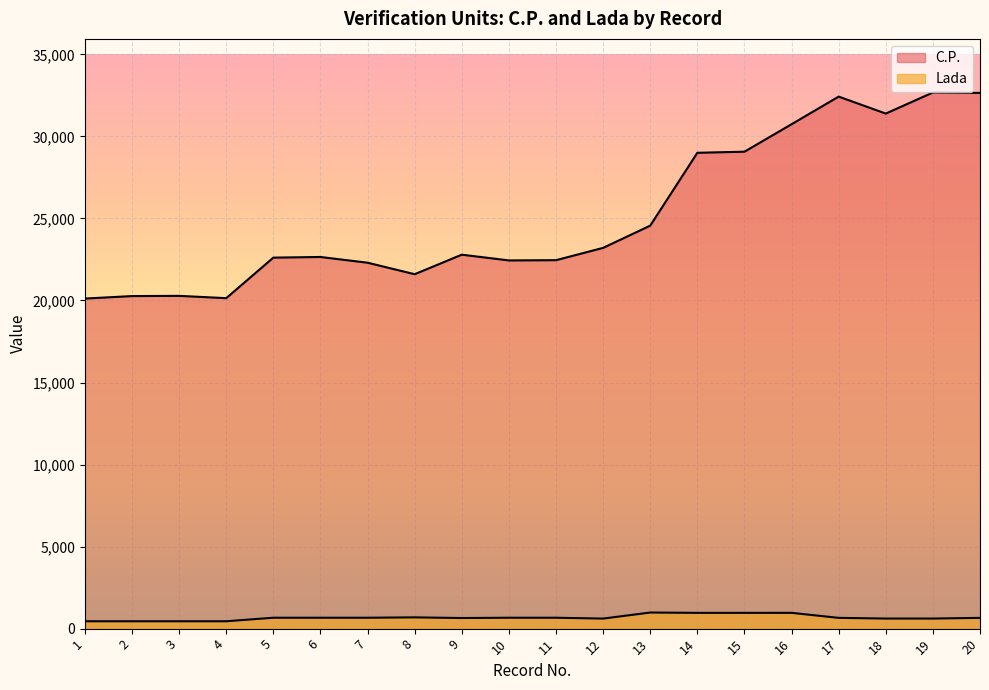

Reading left to right, what are all the values shown in this chart?

C.P.: 1=20116	2=20267	3=20280	4=20140	5=22610	6=22650	7=22300	8=21600	9=22790	10=22440	11=22455	12=23205	13=24560	14=29000	15=29066	16=30740	17=32424	18=31390	19=32674	20=32650
Lada: 1=449	2=449	3=449	4=449	5=664	6=664	7=664	8=686	9=646	10=664	11=664	12=612	13=981	14=961	15=961	16=962	17=656	18=614	19=614	20=656